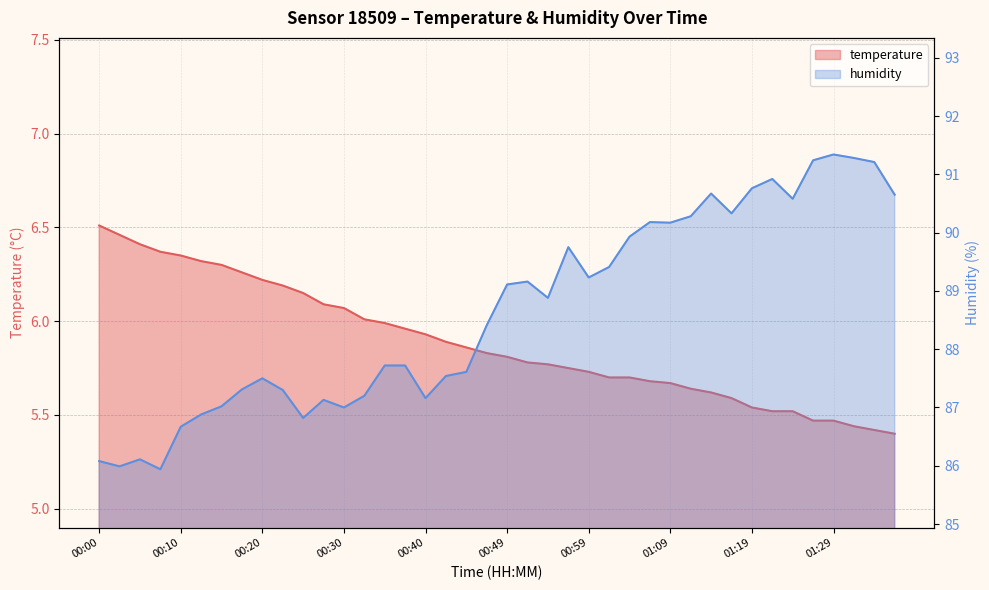

Which series has the widest spread of values?

humidity